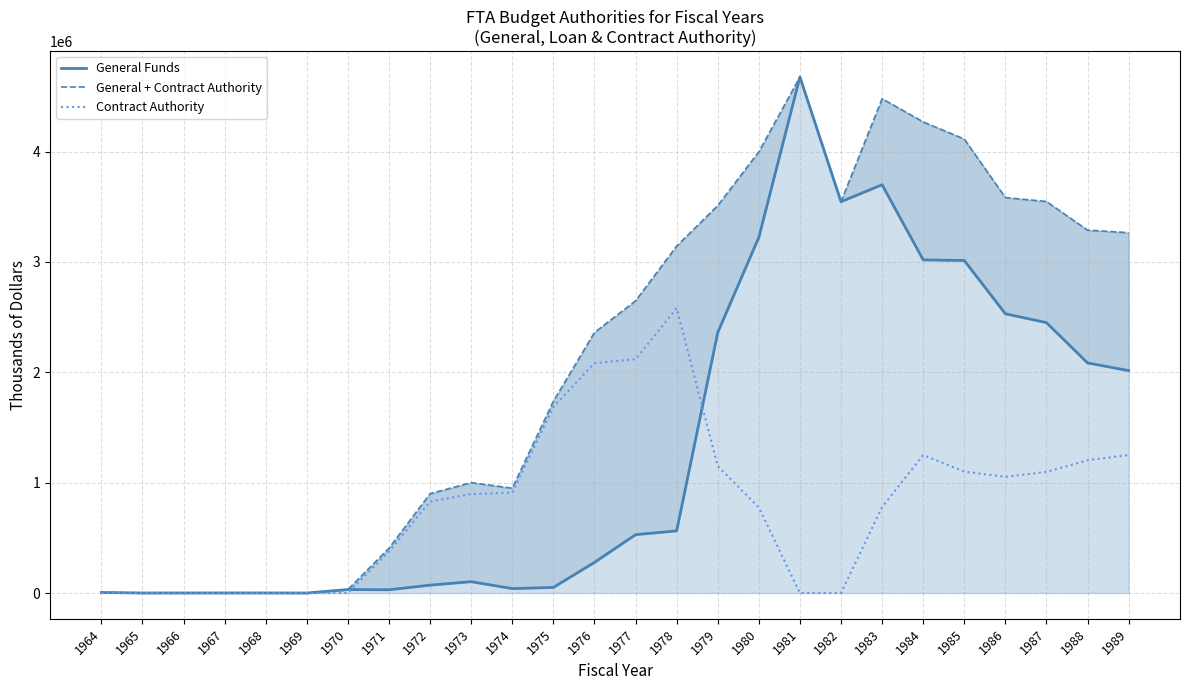

Reading left to right, transcribe all the data shown in this chart.

General Funds: 1964=5000	1965=300	1966=455	1967=735	1968=690	1969=0	1970=31600	1971=29325	1972=71300	1973=102792	1974=40050	1975=50806	1976=277300	1977=528800	1978=563000	1979=2360349	1980=3222184	1981=4675200	1982=3545238	1983=3699011	1984=3018192	1985=3012750	1986=2530001	1987=2449820	1988=2084552	1989=2014882
General + Contract Authority: 1964=5000	1965=300	1966=455	1967=735	1968=690	1969=0	1970=31600	1971=406000	1972=900000	1973=1000000	1974=949650	1975=1737426	1976=2360000	1977=2647000	1978=3143000	1979=3510349	1980=3997184	1981=4675200	1982=3545238	1983=4478011	1984=4268192	1985=4112750	1986=3582701	1987=3547020	1988=3287552	1989=3264882
Contract Authority: 1964=0	1965=0	1966=0	1967=0	1968=0	1969=0	1970=0	1971=376675	1972=828700	1973=897208	1974=909600	1975=1686620	1976=2082700	1977=2118200	1978=2580000	1979=1150000	1980=775000	1981=0	1982=0	1983=779000	1984=1250000	1985=1100000	1986=1052700	1987=1097200	1988=1203000	1989=1250000